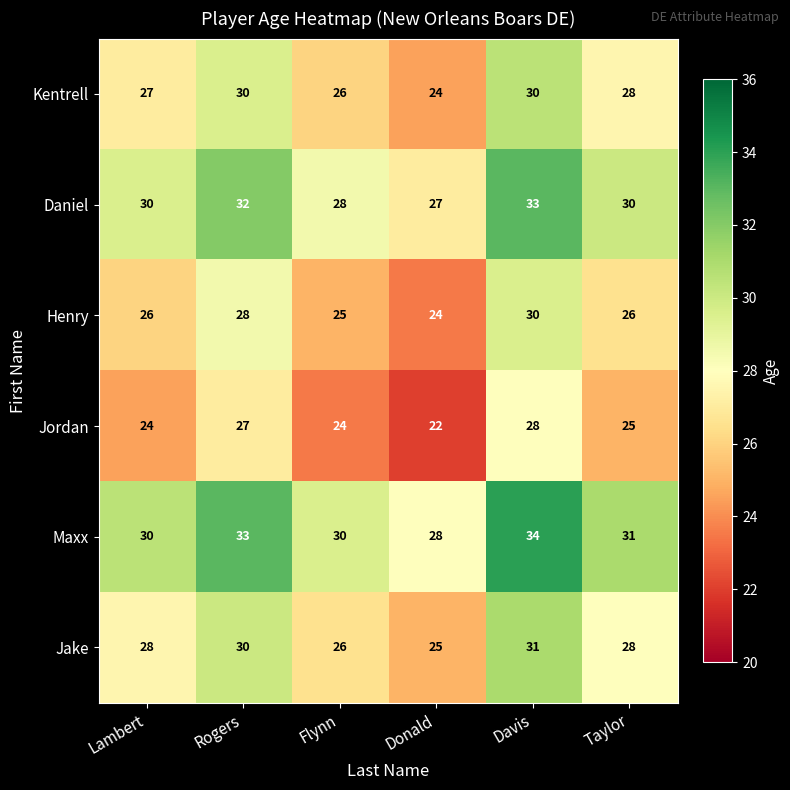

What is the spread (max minus min) of values at Flynn?

6